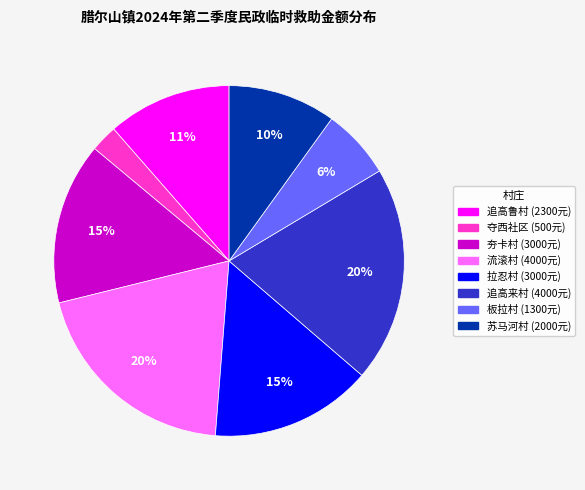

Does any single category account for the majority?

No